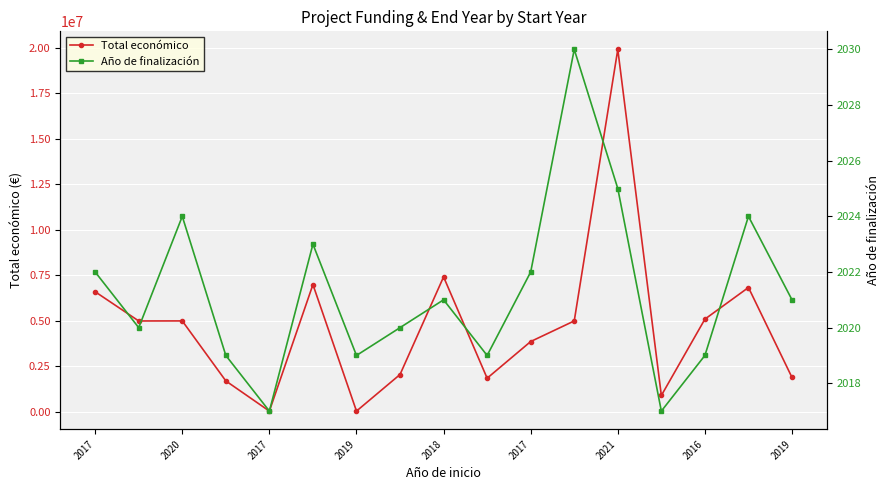

Does the chart display data point markers on the line(s)?

Yes